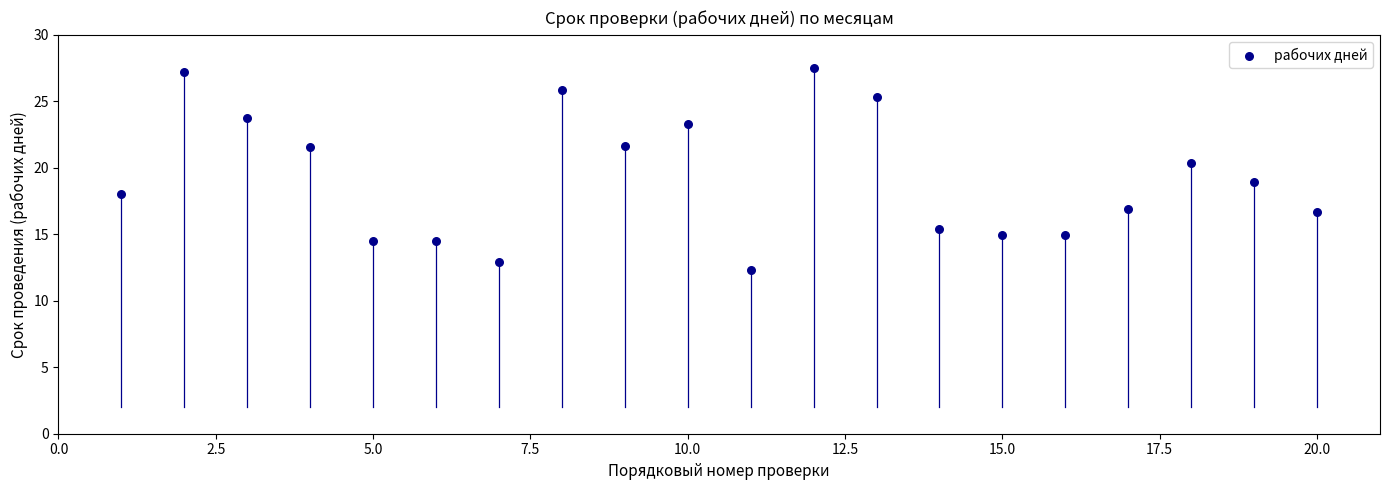

What is the range of X values (max minus min)?

19.0